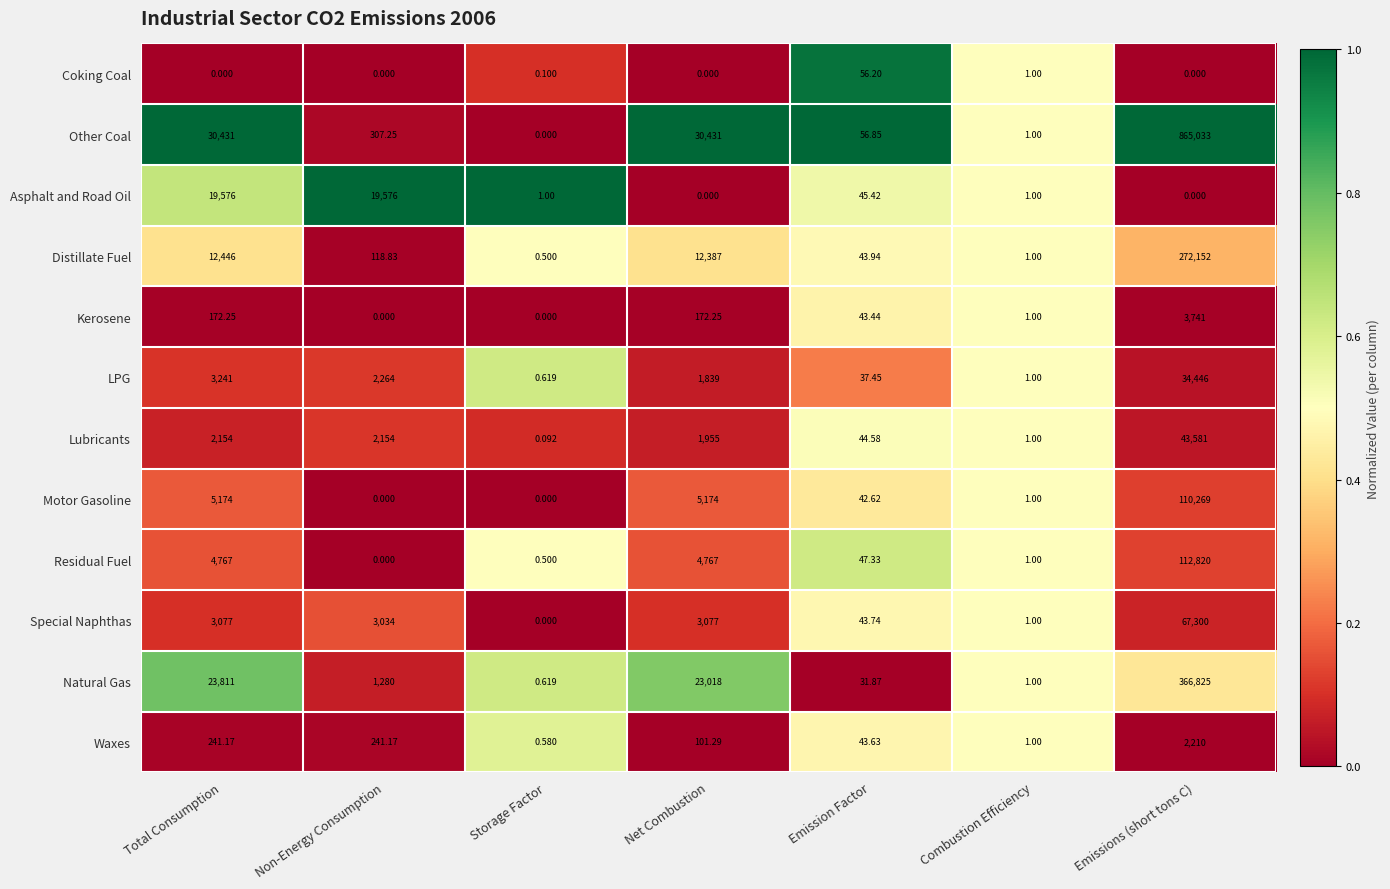

At Total Consumption, list the series in order from smallest to largest.

Coking Coal, Kerosene, Waxes, Lubricants, Special Naphthas, LPG, Residual Fuel, Motor Gasoline, Distillate Fuel, Asphalt and Road Oil, Natural Gas, Other Coal